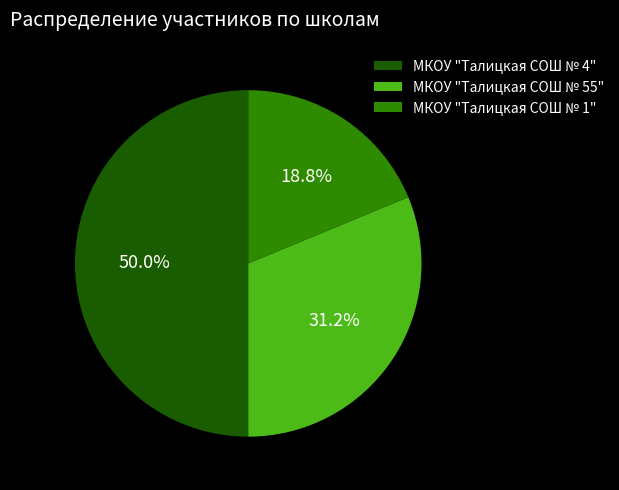

Between МКОУ "Талицкая СОШ № 55" and МКОУ "Талицкая СОШ № 1", which is larger?

МКОУ "Талицкая СОШ № 55"